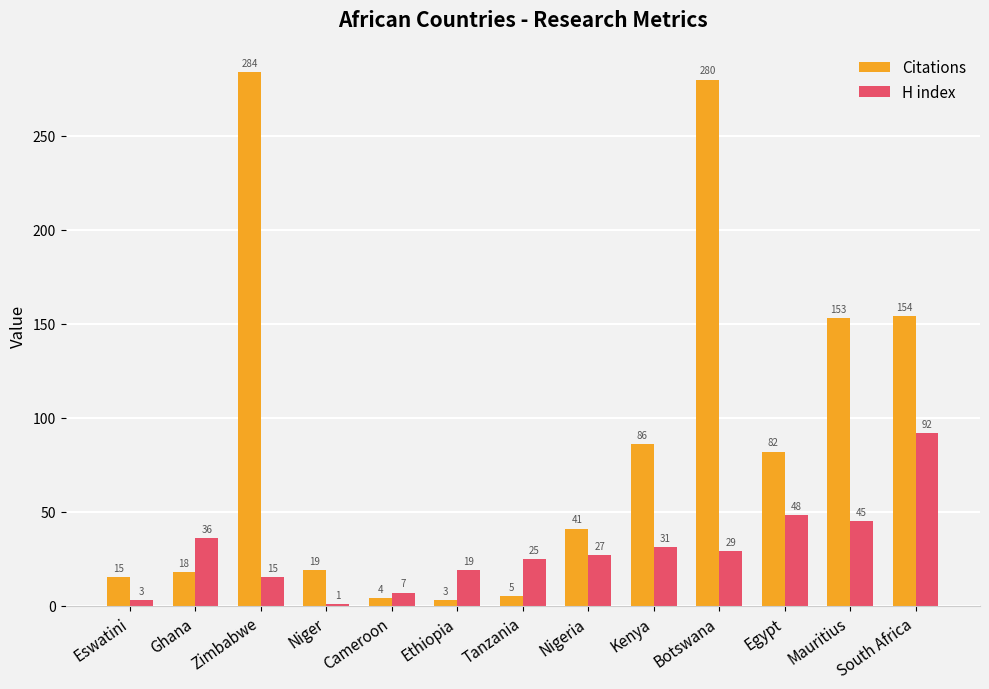

Where does the Citations series first go above 41?

Zimbabwe